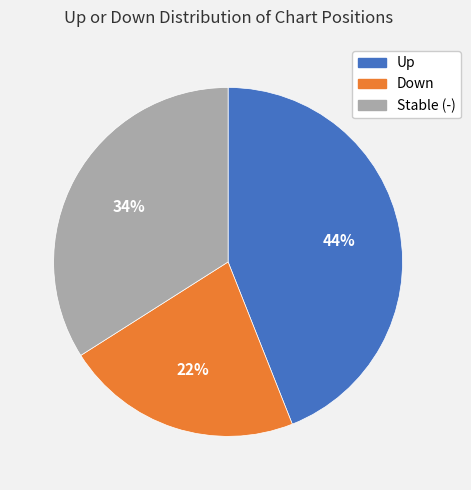

What is the largest slice in the pie chart?

Up